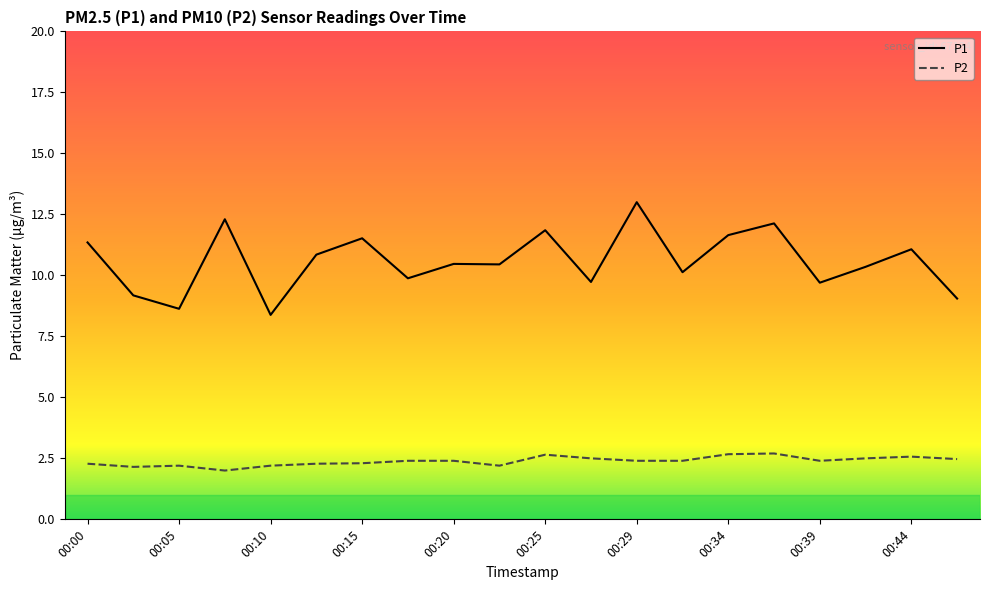

What is the maximum value for P2?

2.7